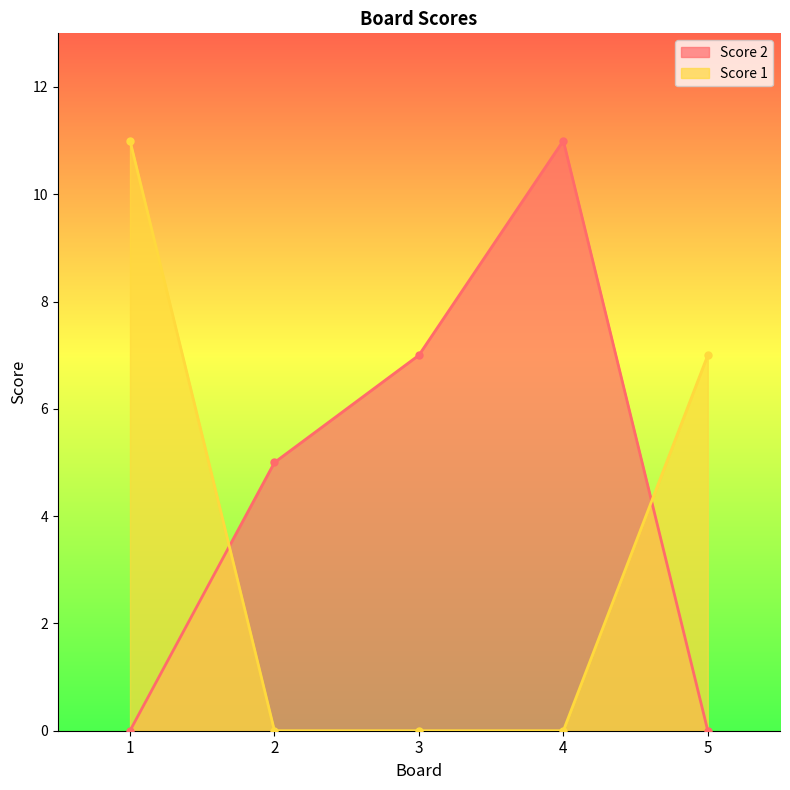

Rank the categories by Score 1 value from lowest to highest.

2, 3, 4, 5, 1